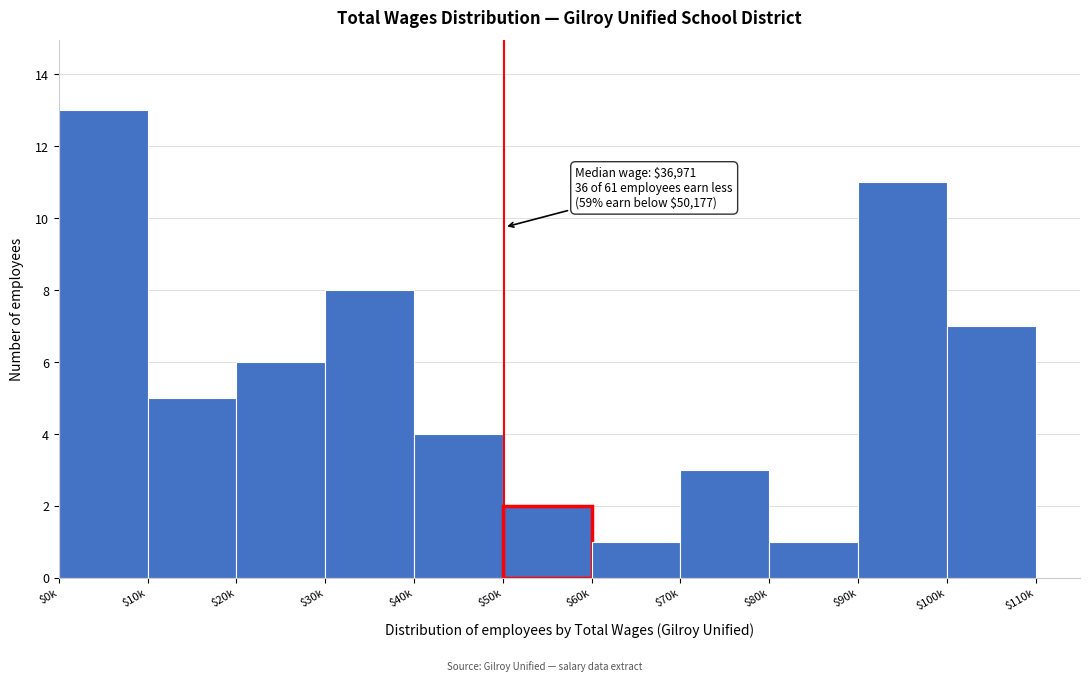

Reading left to right, what are all the values shown in this chart?

13	5	6	8	4	2	1	3	1	11	7